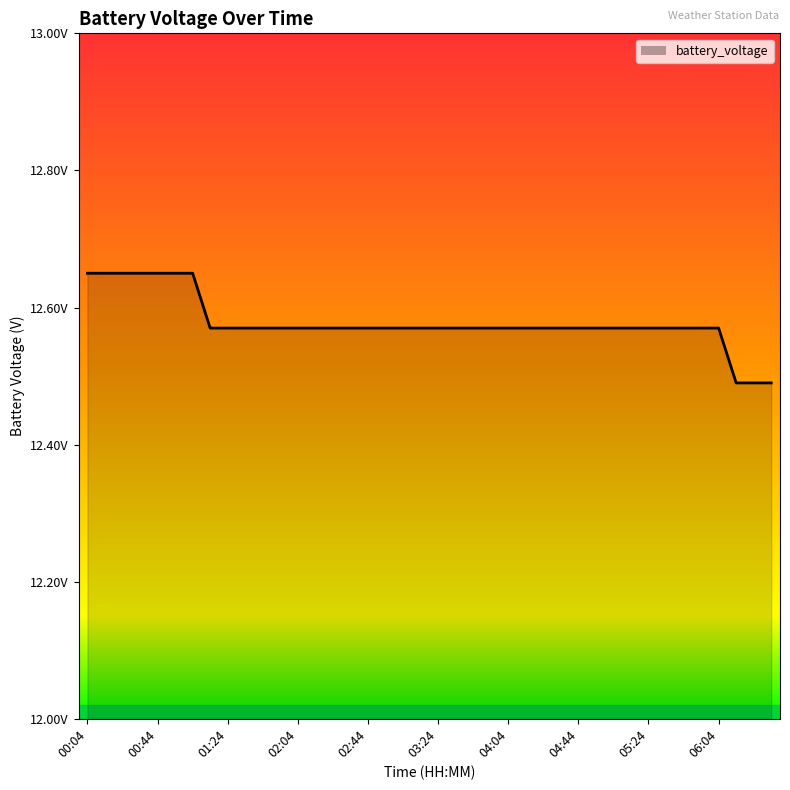

Is this an area chart (filled region under the line)?

Yes